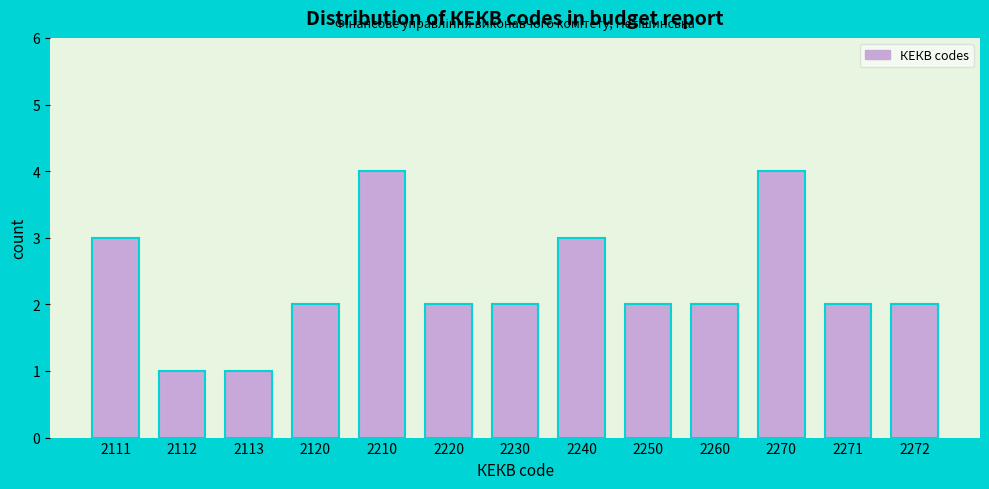

Reading left to right, list all the values displayed in this chart.

2111=3	2112=1	2113=1	2120=2	2210=4	2220=2	2230=2	2240=3	2250=2	2260=2	2270=4	2271=2	2272=2